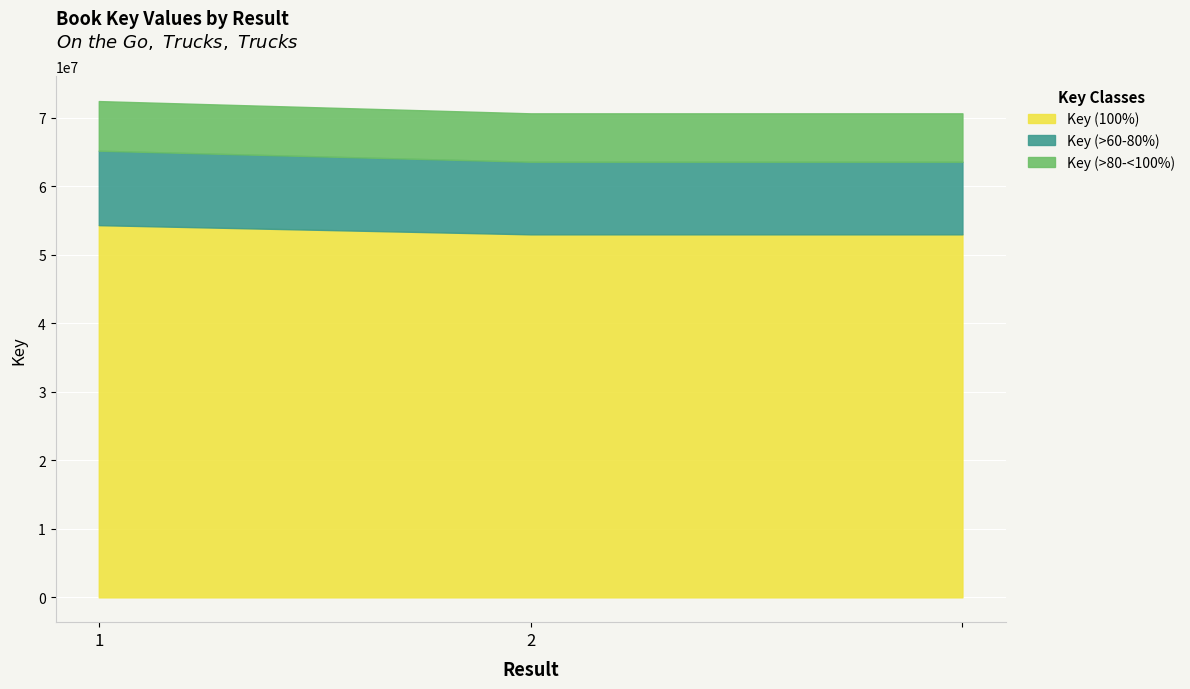

Reading left to right, what are all the values shown in this chart?

72468002	70677392	70677392